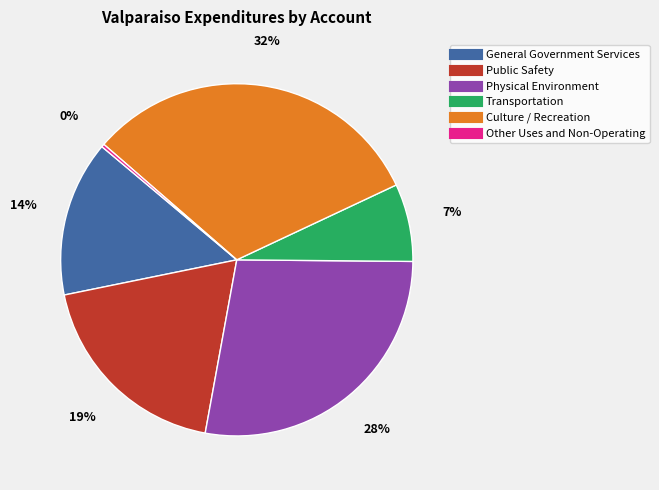

To the nearest percent, what is the average slice percentage?

17%